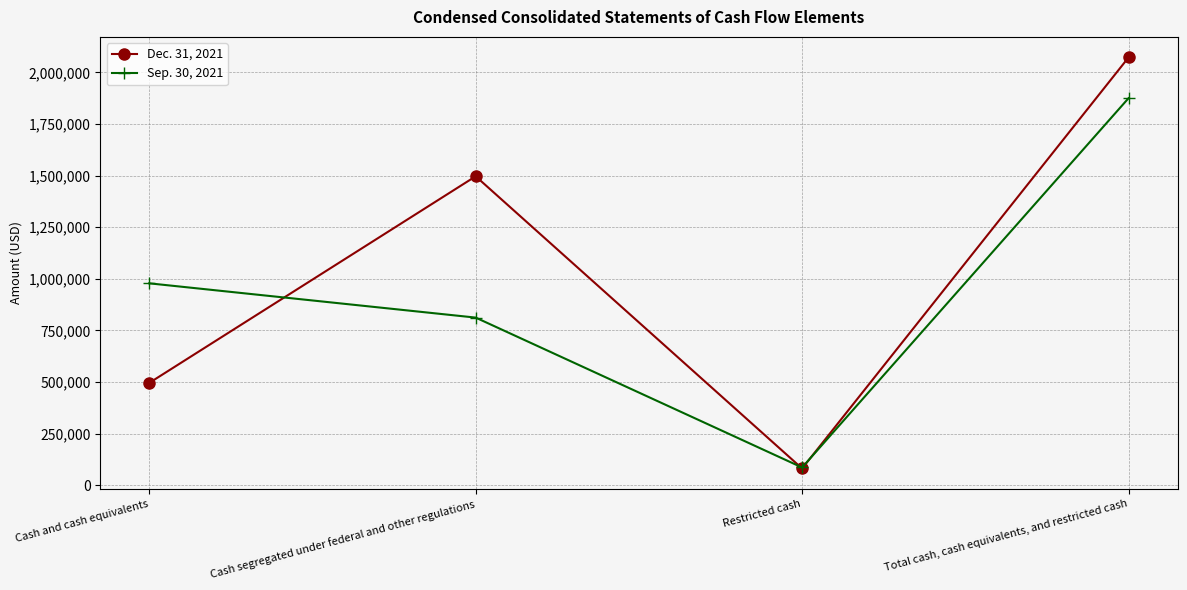

List the series in order of their peak value, lowest first.

Sep. 30, 2021, Dec. 31, 2021